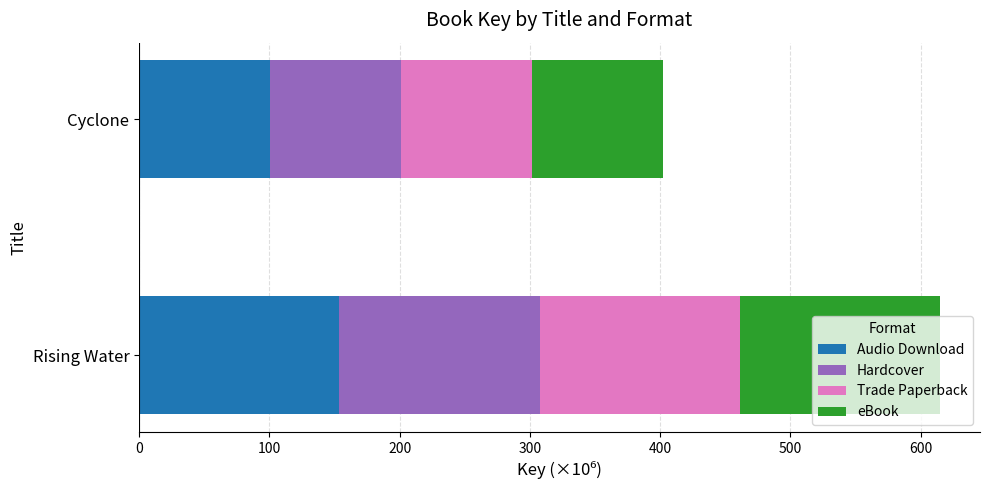

What is the total value across all series at Cyclone?

402.0